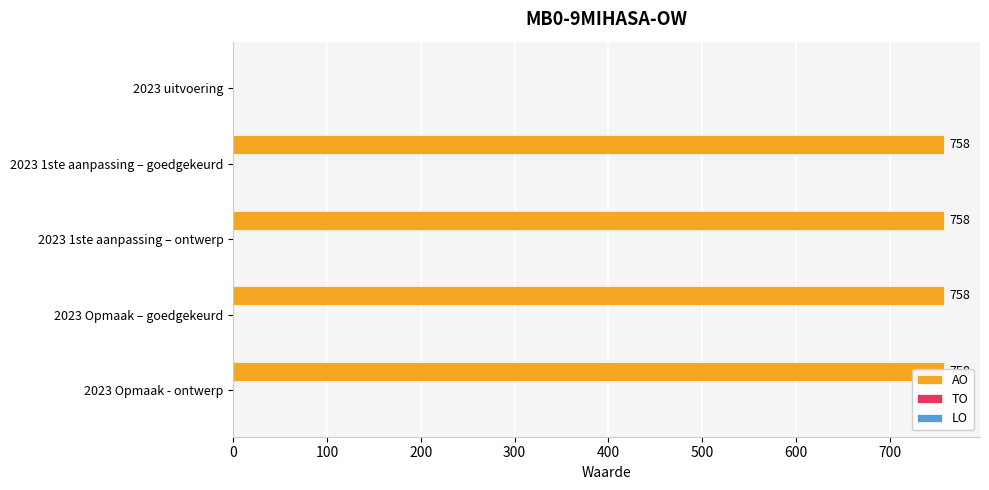

At 400, list the series in order from smallest to largest.

TO, LO, AO